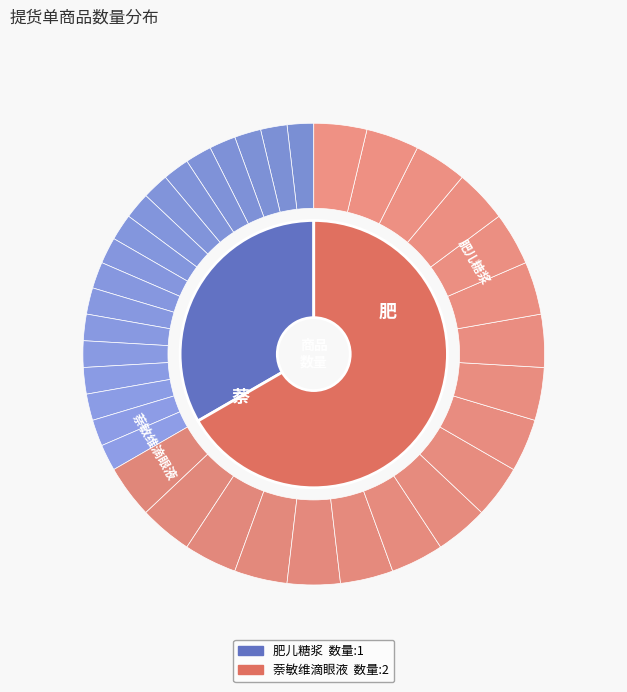

Count the number of slices in the pie.

2